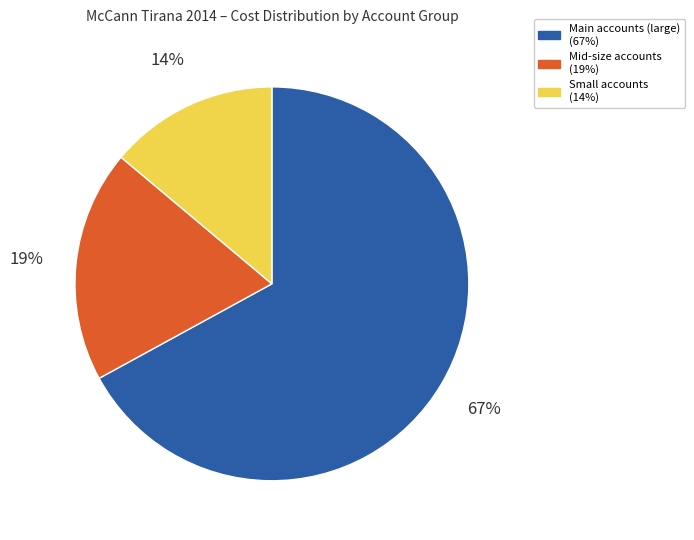

To the nearest percent, what is the average slice percentage?

33%